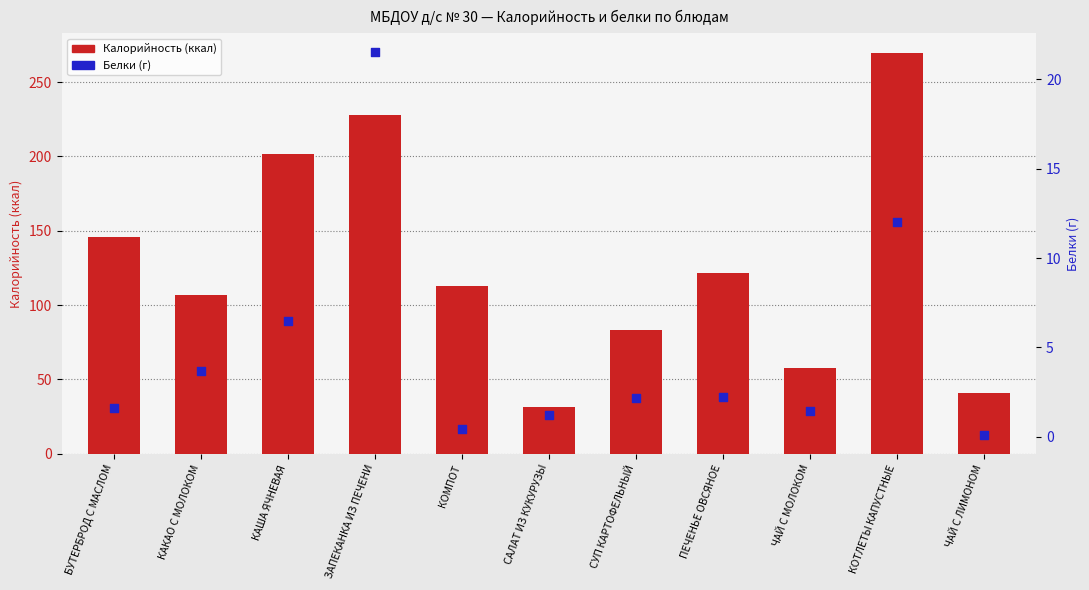

Which series has the widest spread of Y values?

Калорийность